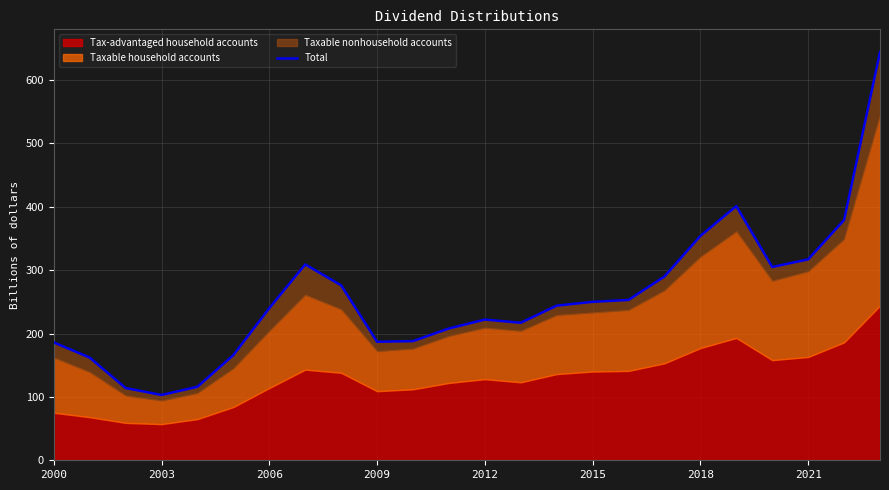

True or false: Total has a value of 145 at 2012.

False